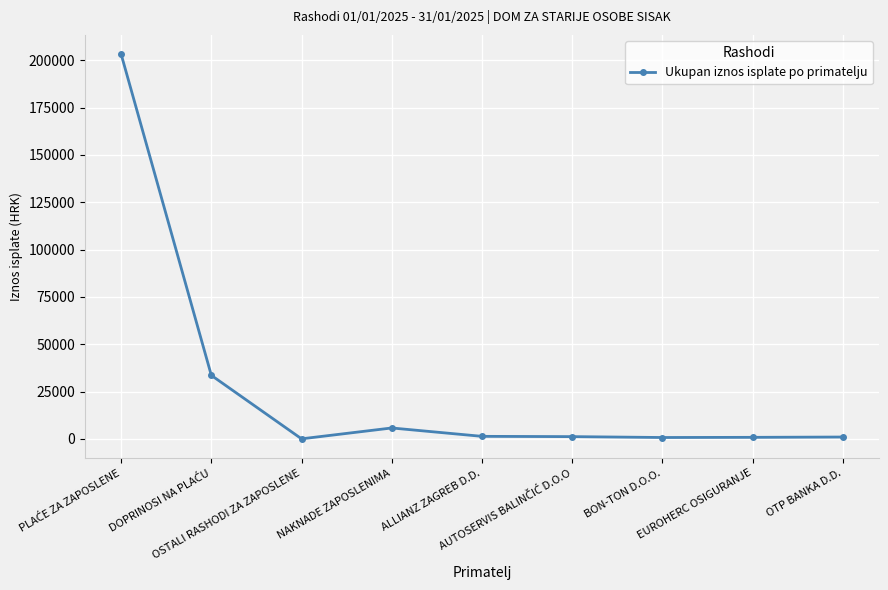

Count the number of data series in this chart.

1